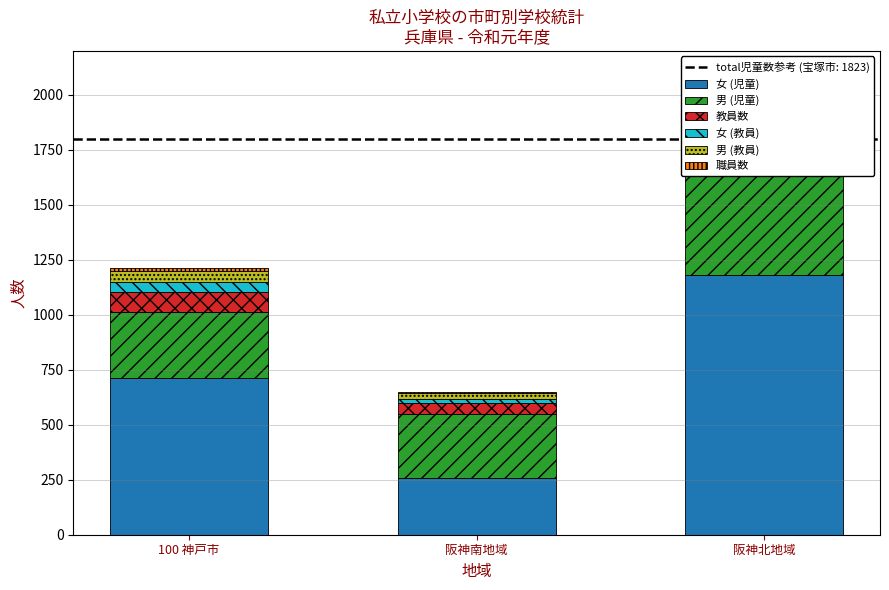

The 職員数 series shows 3 at 阪神南地域. True or false?

False